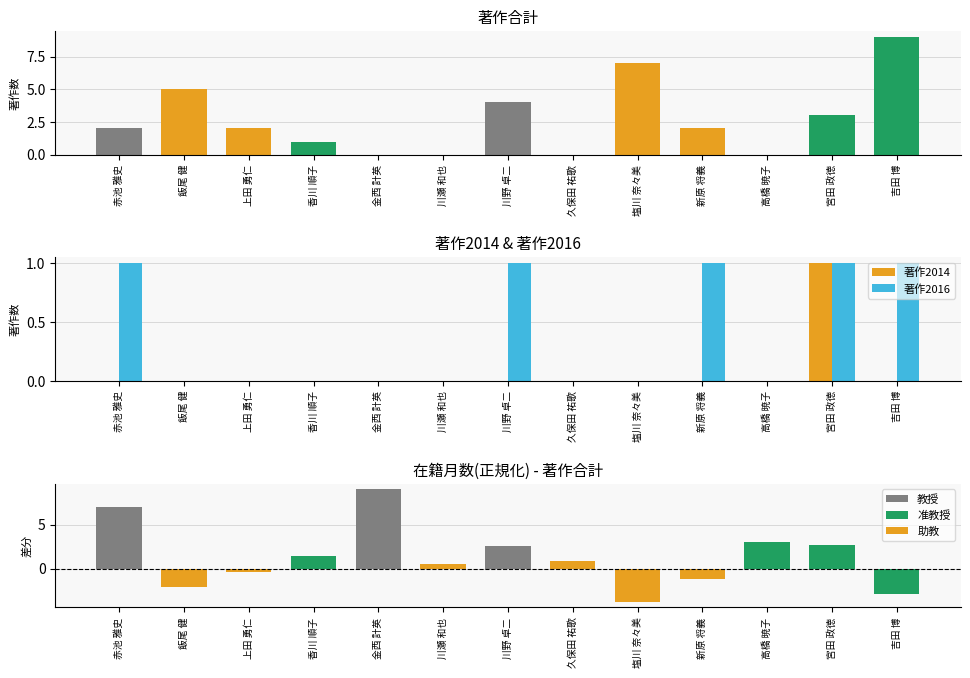

List the series in order of their overall mean, highest first.

著作2016, 著作2014